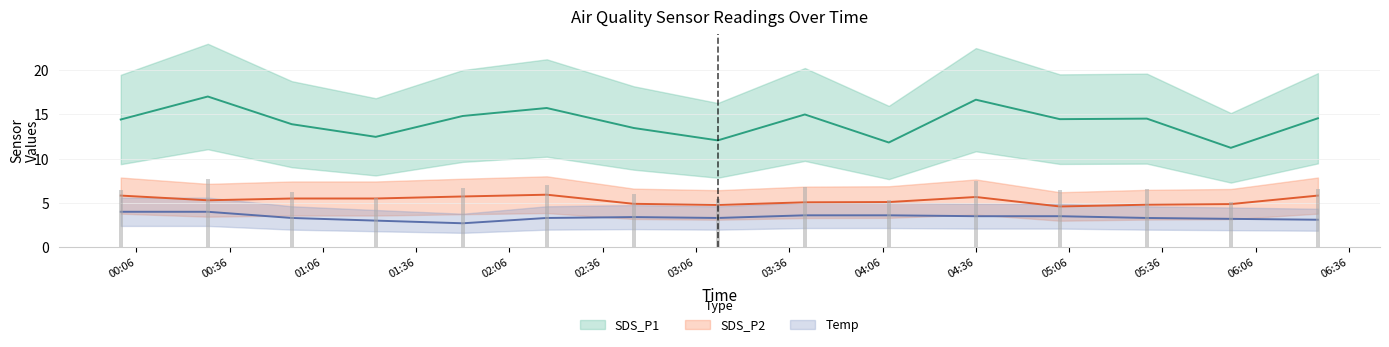

At which label does SDS_P1 reach its peak?

00:36